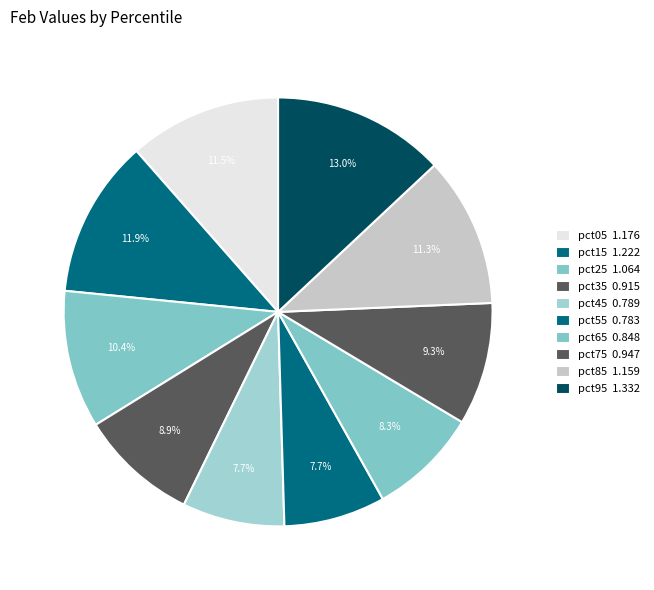

To the nearest percent, what is the difference between the largest and smallest slice percentages?

5%